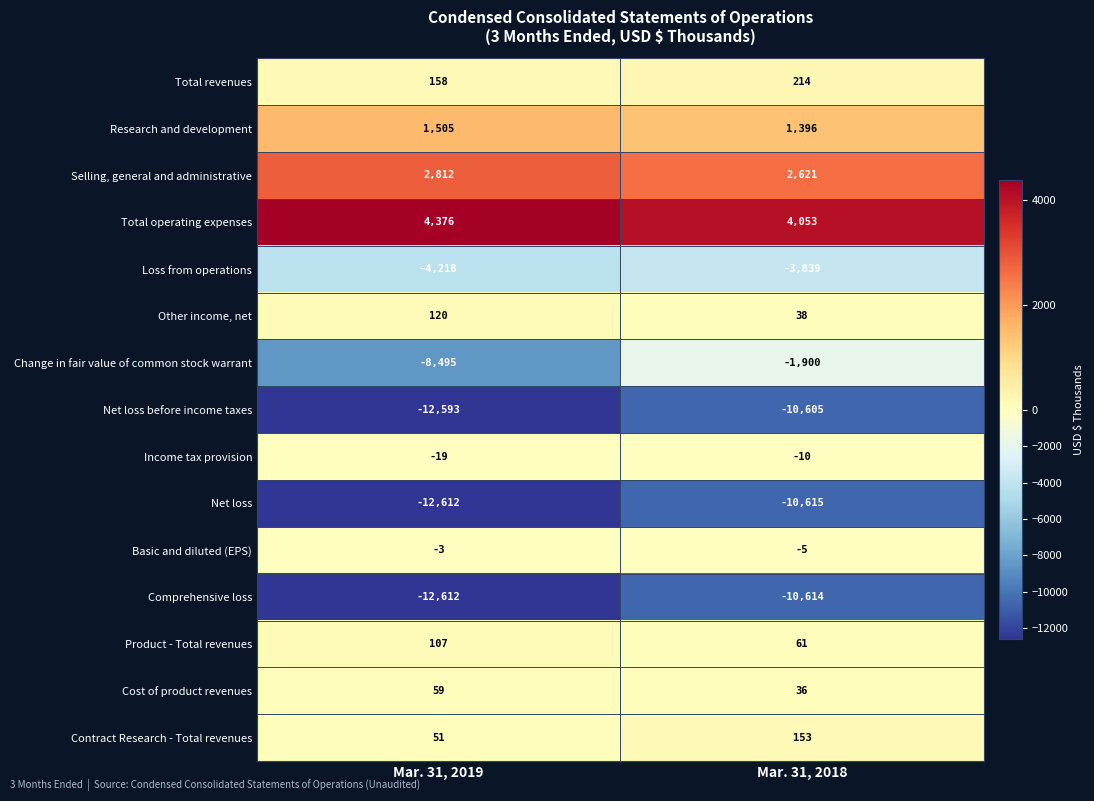

What is the total value across all series at Mar. 31, 2018?

-29016